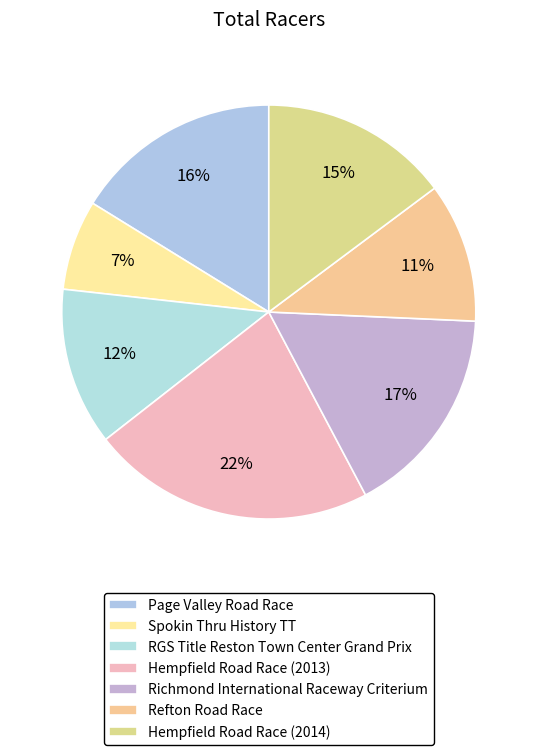

To the nearest percent, what portion does Richmond International Raceway Criterium represent?

17%